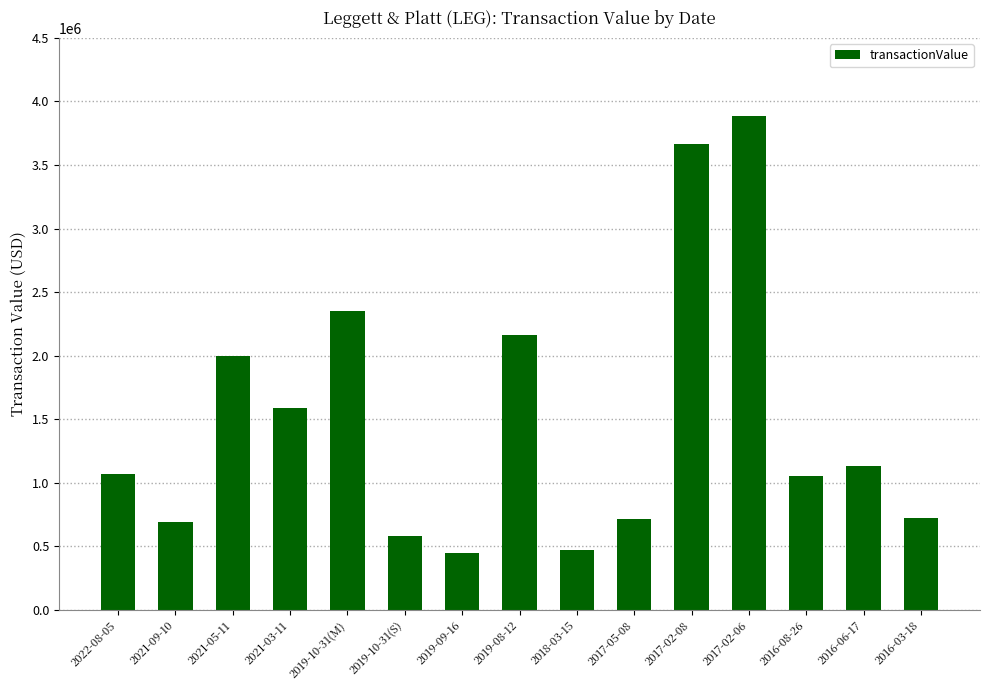

What is the average value?

1502718